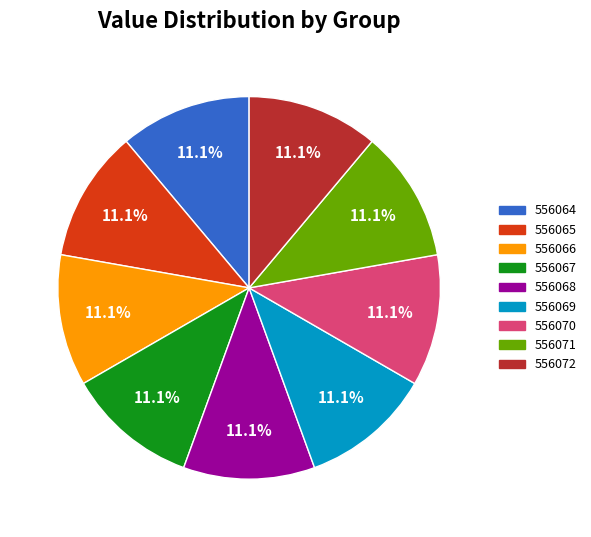

Does 556070 account for over 50% of the chart?

No